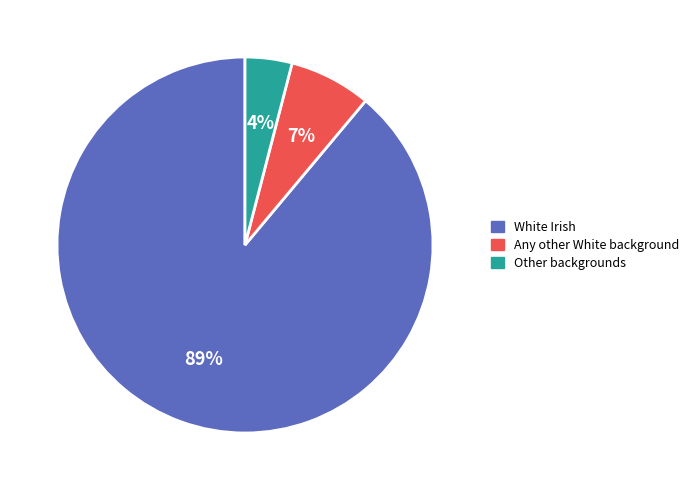

To the nearest percent, what is the difference between the largest and smallest slice percentages?

85%